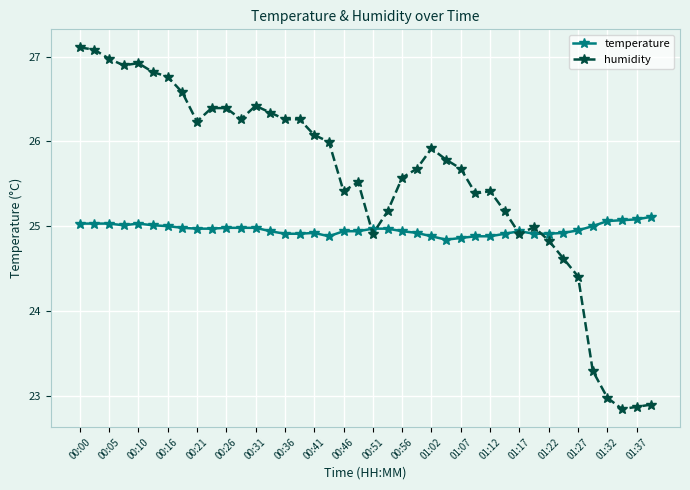

What is the smallest value displayed?

22.8